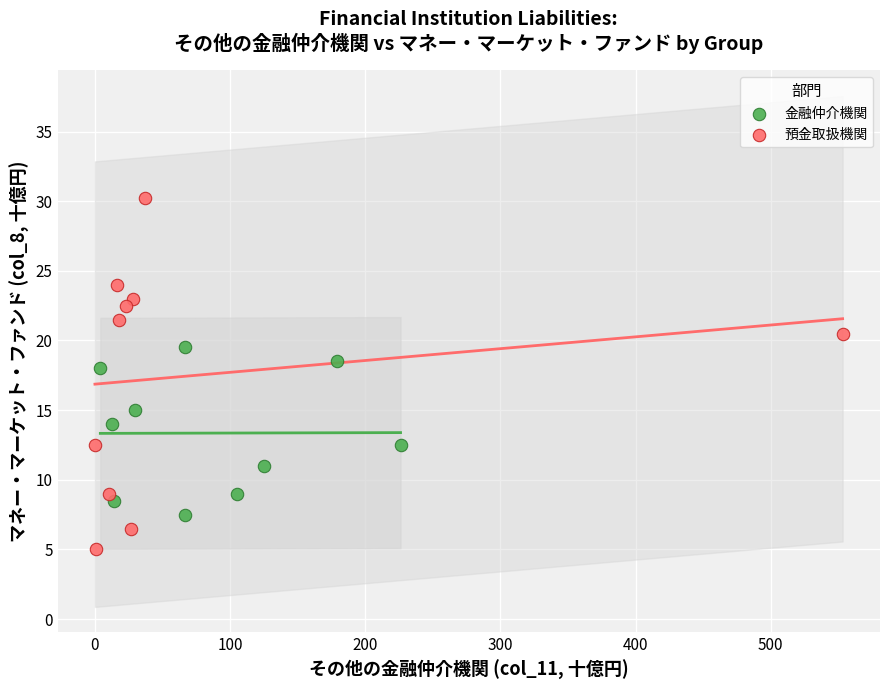

Which series has the widest spread of Y values?

預金取扱機関